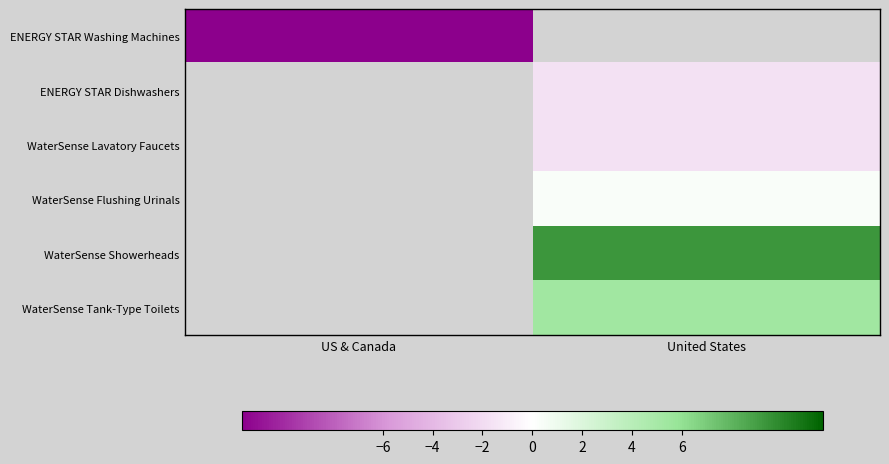

True or false: WaterSense Showerheads has a value of 6.2 at United States.

False